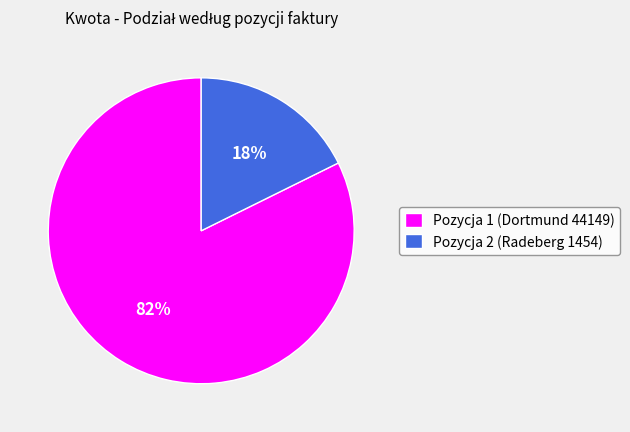

Rank the categories by value from highest to lowest.

Pozycja 1 (Dortmund 44149), Pozycja 2 (Radeberg 1454)